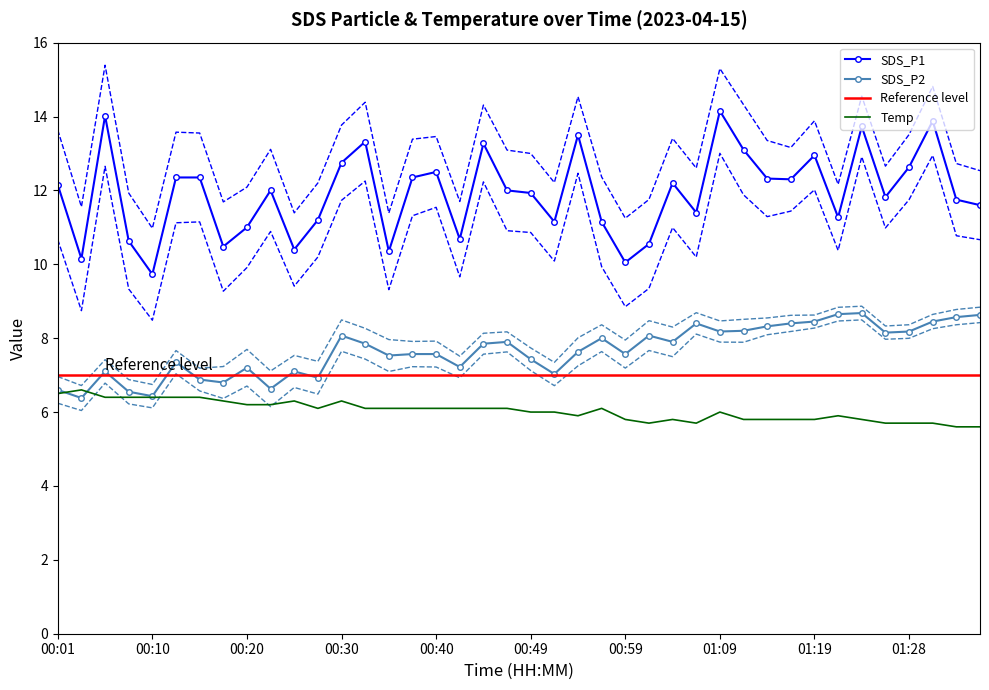

What is the difference between the maximum and second lowest values in the Temp series?

1.0